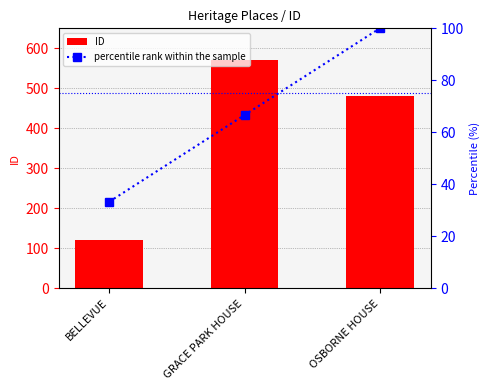

What is the greatest value displayed?

572.0